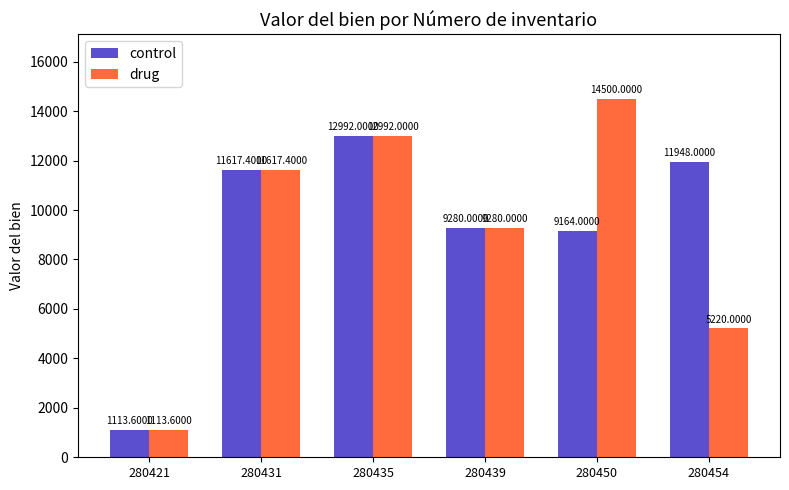

Read the control value at 280421.

1113.6